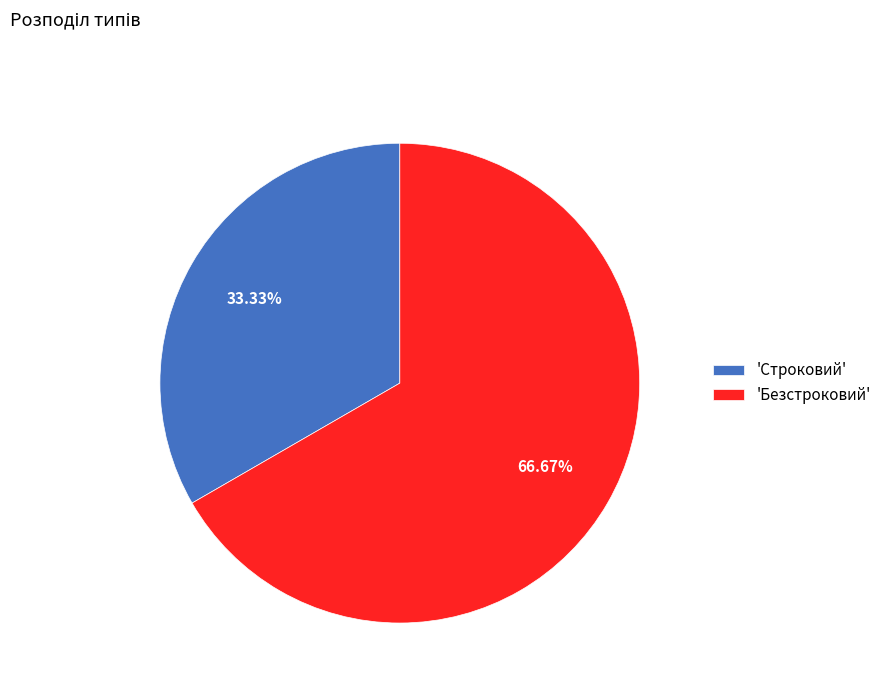

Is there a majority slice in this chart?

Yes